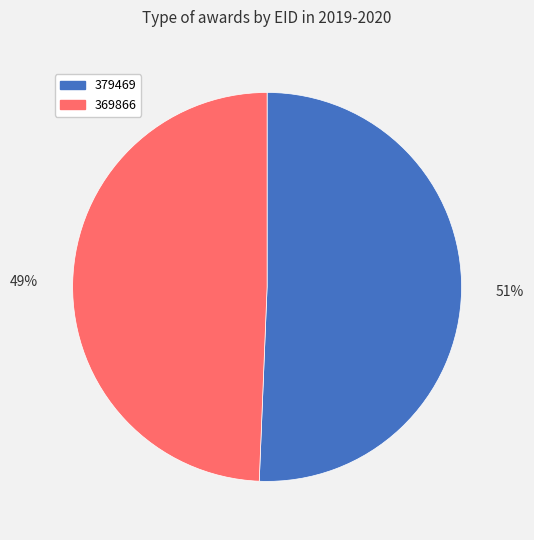

Does 379469 account for over 50% of the chart?

Yes